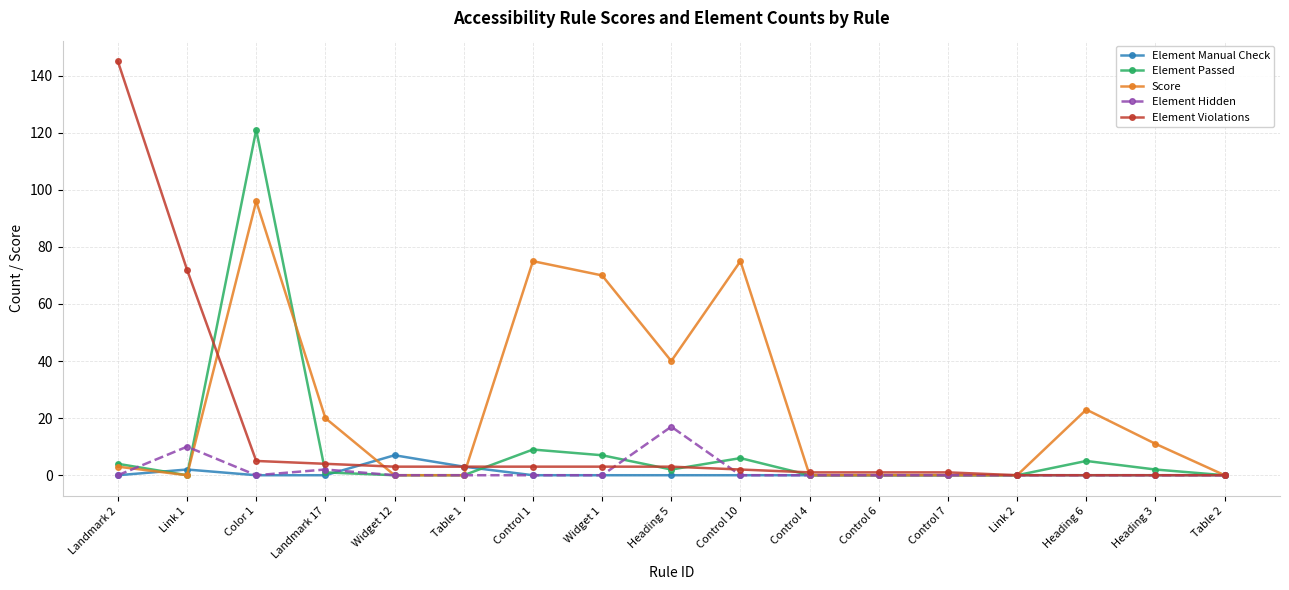

Where do Element Violations and Element Manual Check first cross each other?

Landmark 17 and Widget 12